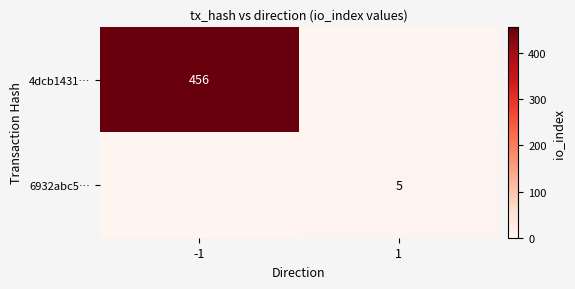

True or false: 6932abc5… has a value of 5 at 1.

True